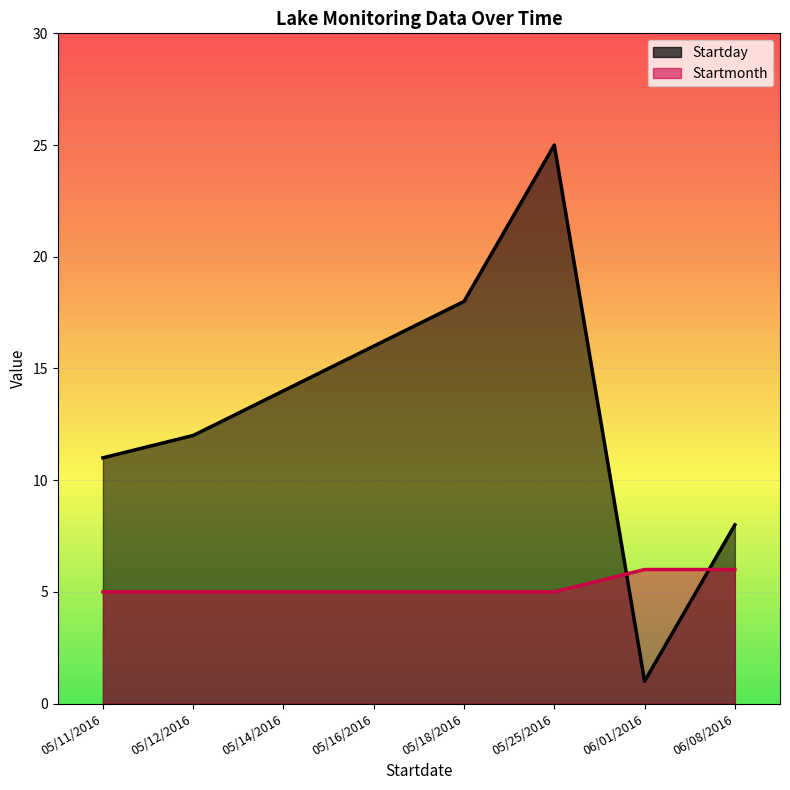

Which series has the largest total across all categories?

Startday